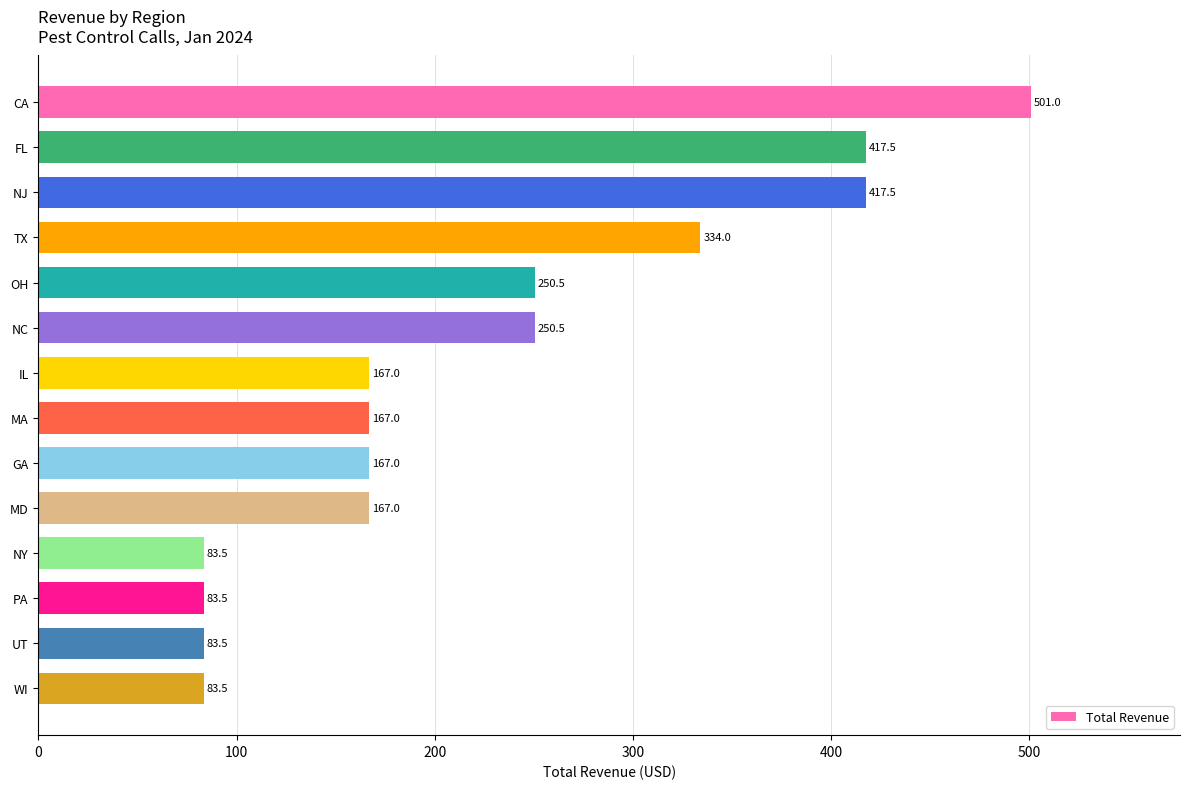

What is the difference between the second highest and minimum values?

334.0